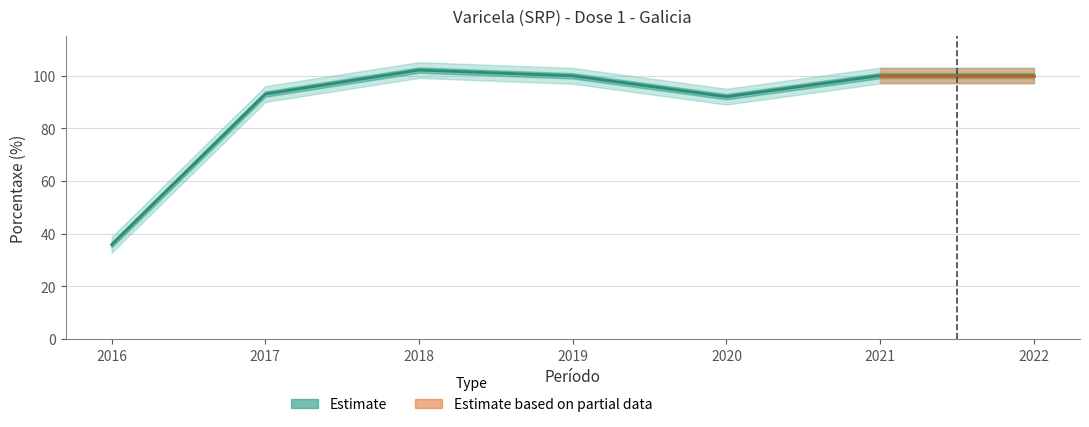

The value at 2020 is 21.5. True or false?

False